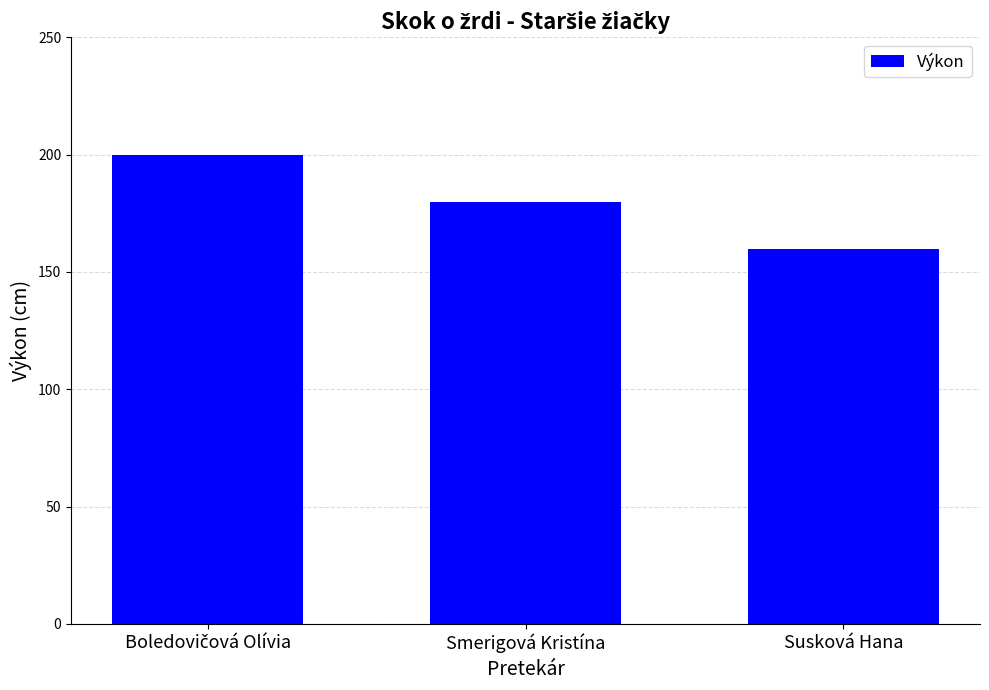

What is the sum of all values?

540